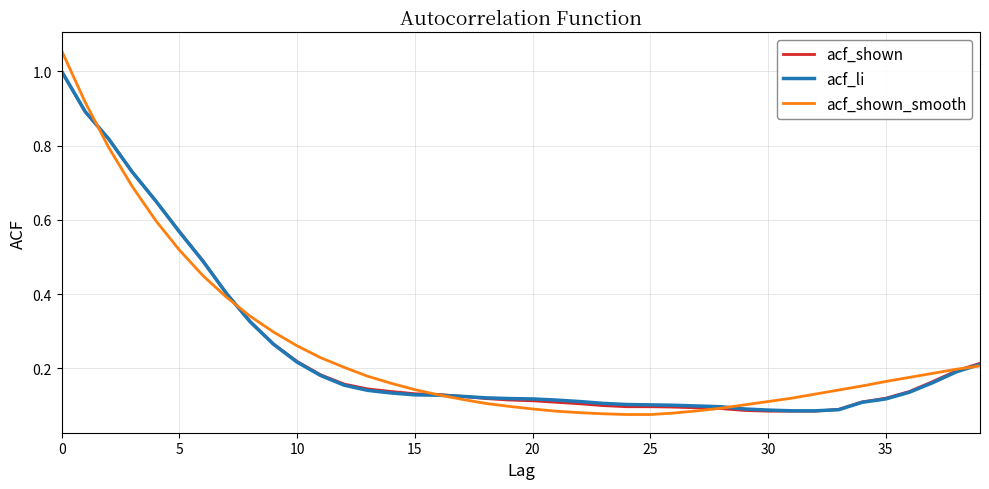

Which series has the widest spread of values?

acf_shown_smooth